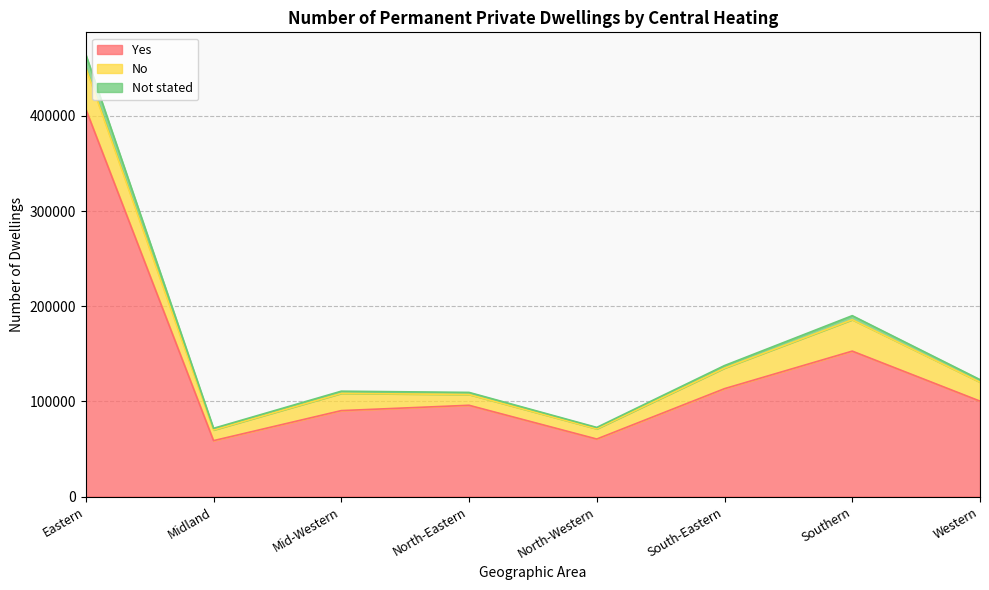

Where is Yes nearest to the value 233005?

Southern